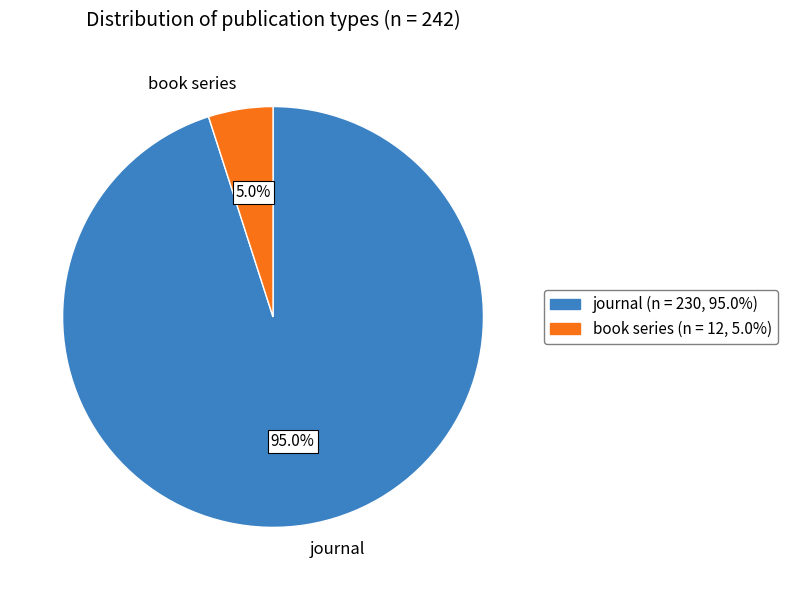

How many slices are in this pie chart?

2